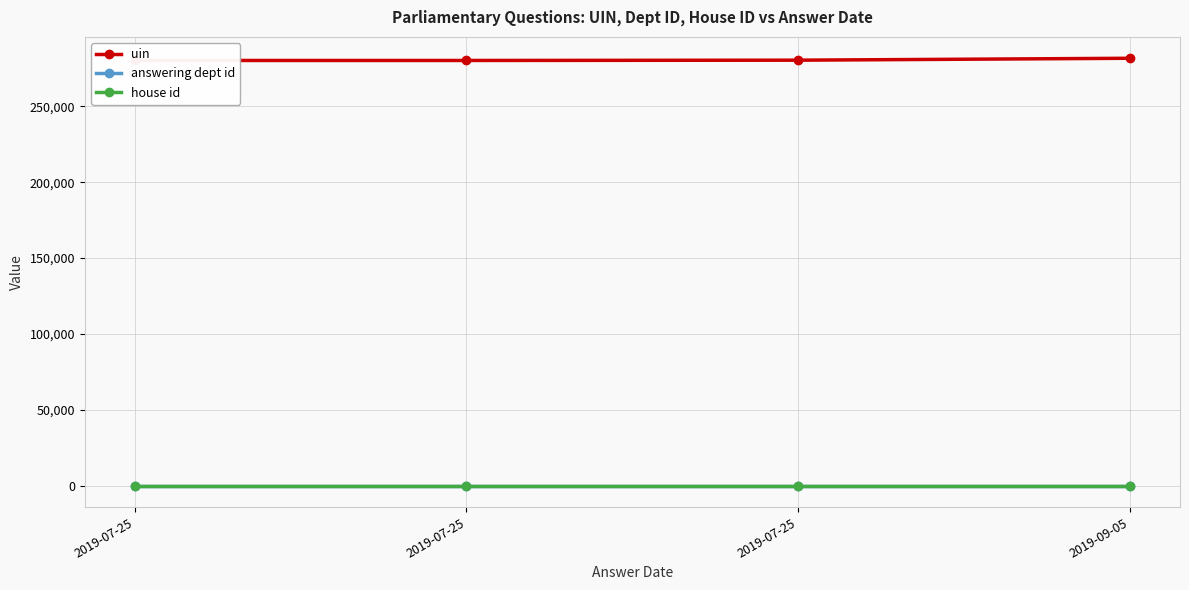

What is the sum of the uin values at 2019-09-05 and 2019-07-25?

561737